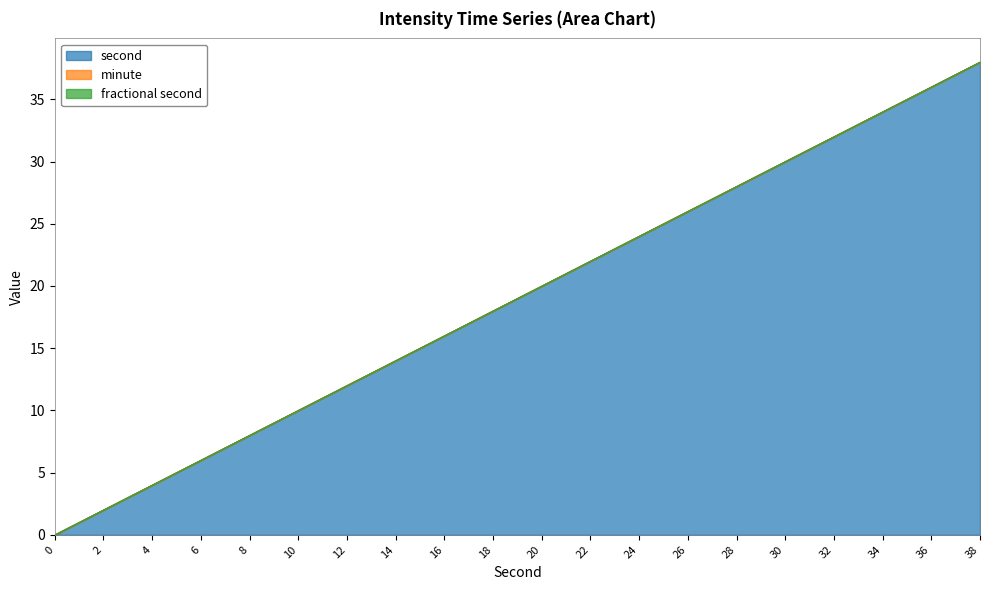

Reading right to left, list all the values displayed in this chart.

second: 38	36	34	32	30	28	26	24	22	20	18	16	14	12	10	8	6	4	2	0
minute: 0	0	0	0	0	0	0	0	0	0	0	0	0	0	0	0	0	0	0	0
fractional second: 0	0	0	0	0	0	0	0	0	0	0	0	0	0	0	0	0	0	0	0